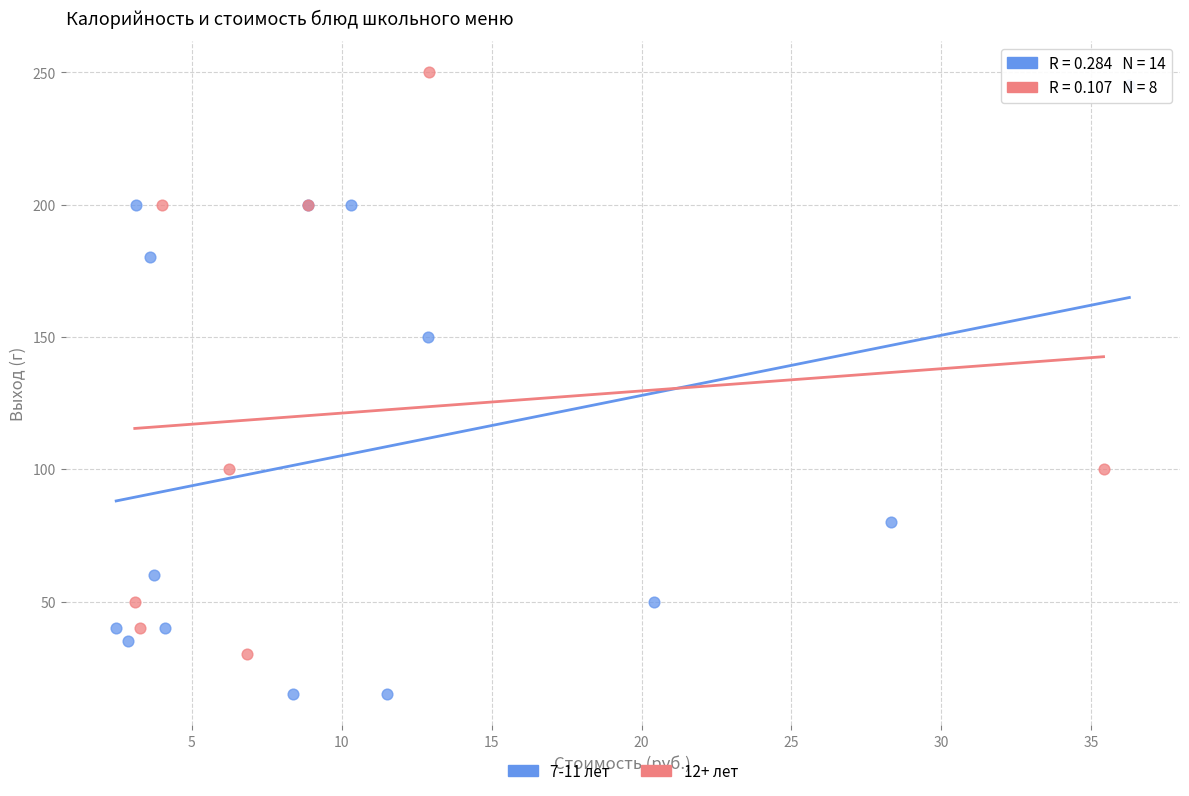

Which series reaches the minimum Y coordinate?

7-11 лет